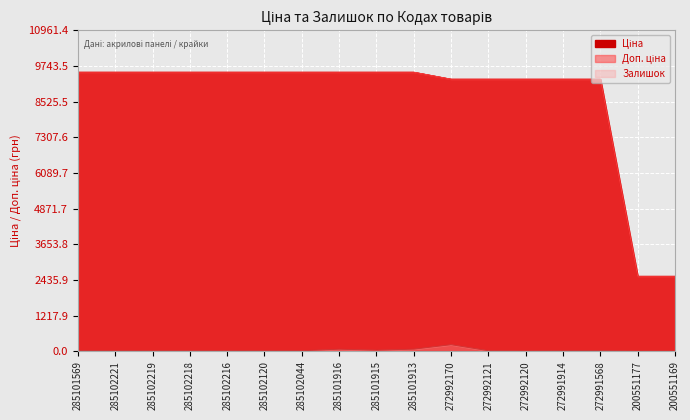

How many values in the Залишок series are below 16?

8